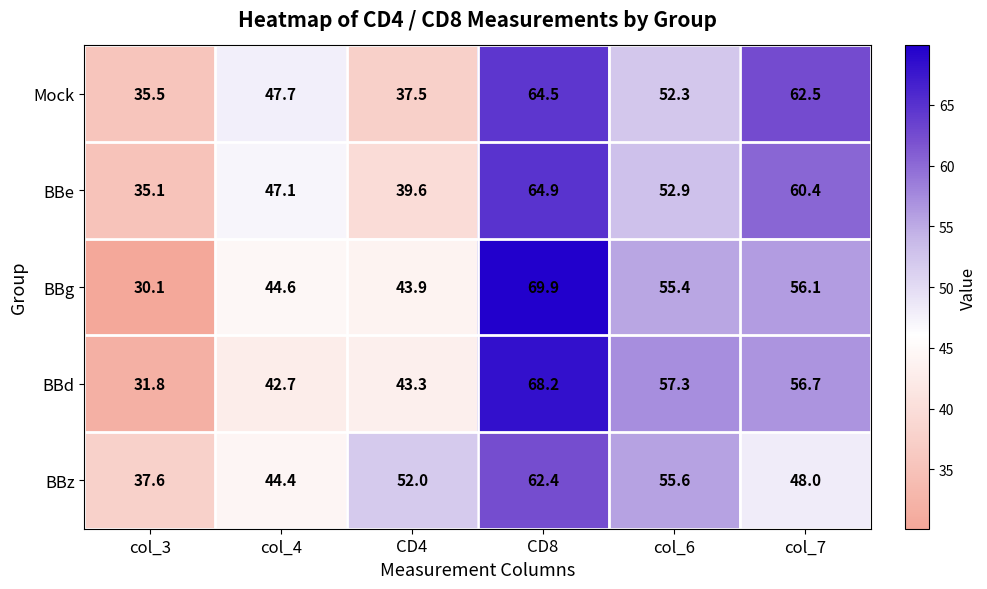

Which label corresponds to the smallest value in the chart?

col_3